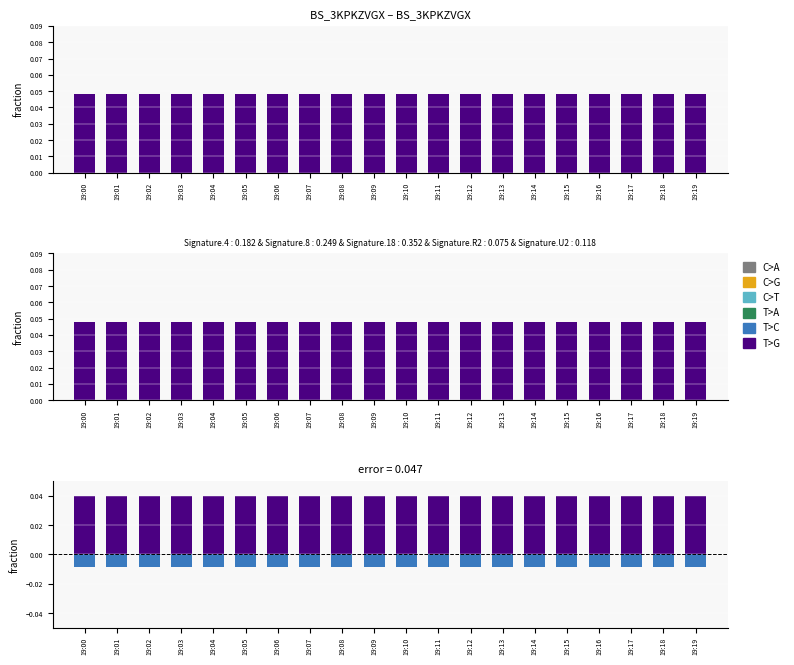

List the labels in order of T>G value, smallest first.

19:19, 19:16, 19:18, 19:13, 19:05, 19:06, 19:17, 19:10, 19:14, 19:12, 19:01, 19:11, 19:02, 19:03, 19:15, 19:00, 19:04, 19:07, 19:09, 19:08